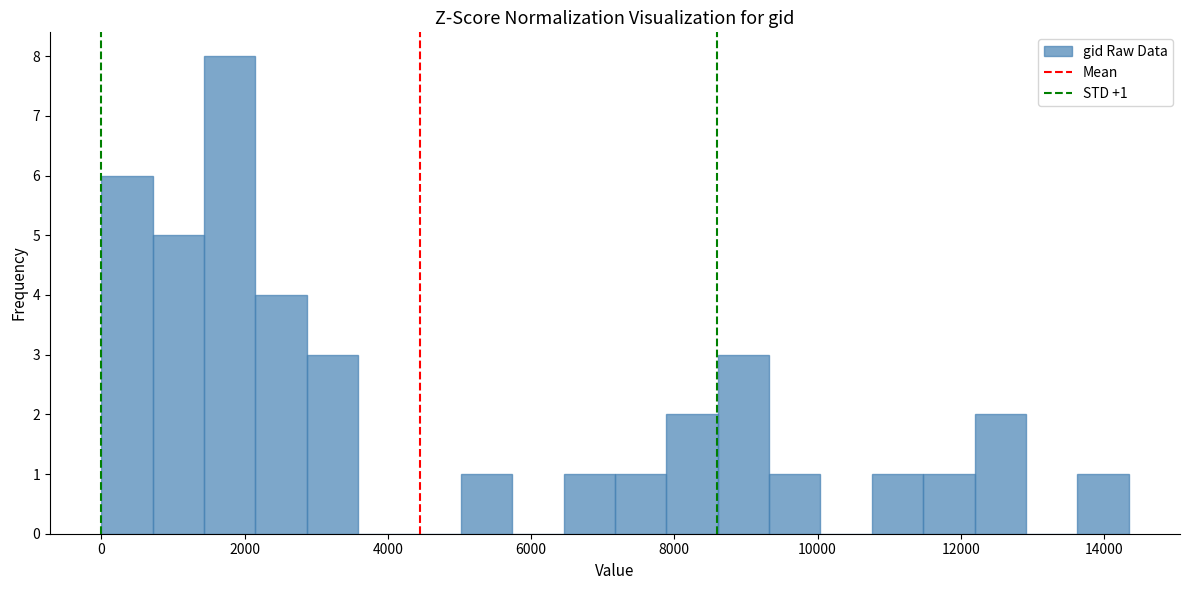

Read against the x-axis, roughly where is the centre of the tallest bar?

1800